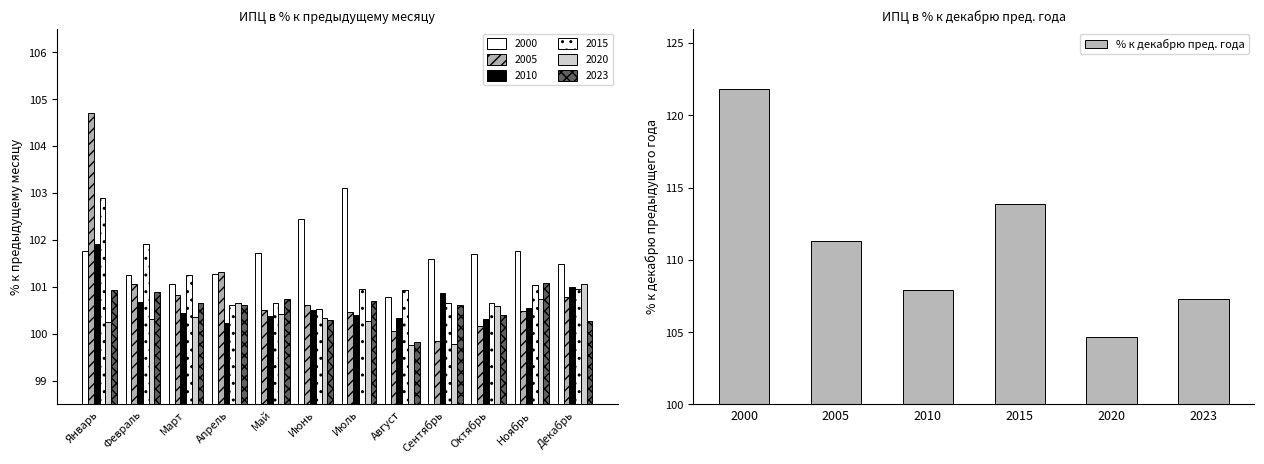

What position from the left is Апрель?

4